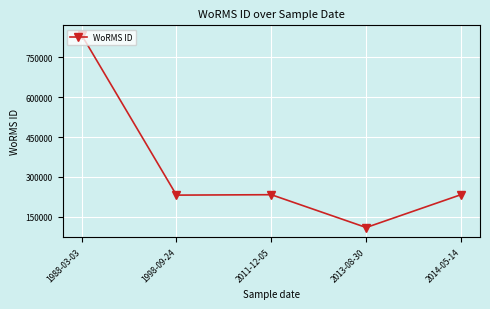

Read the value at 2013-08-30, to the nearest 50.

110300